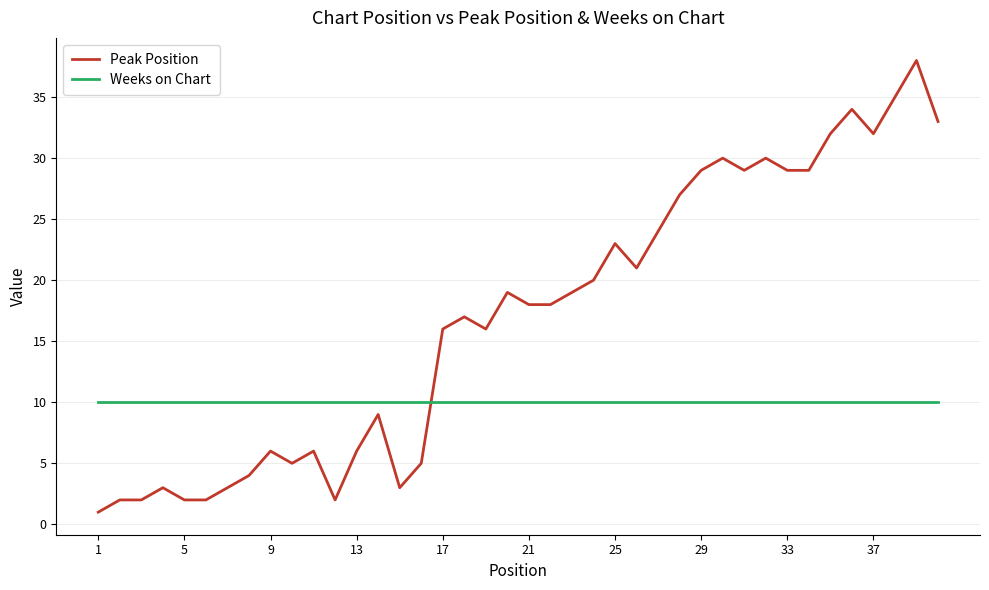

Which series has the widest spread of values?

Peak Position